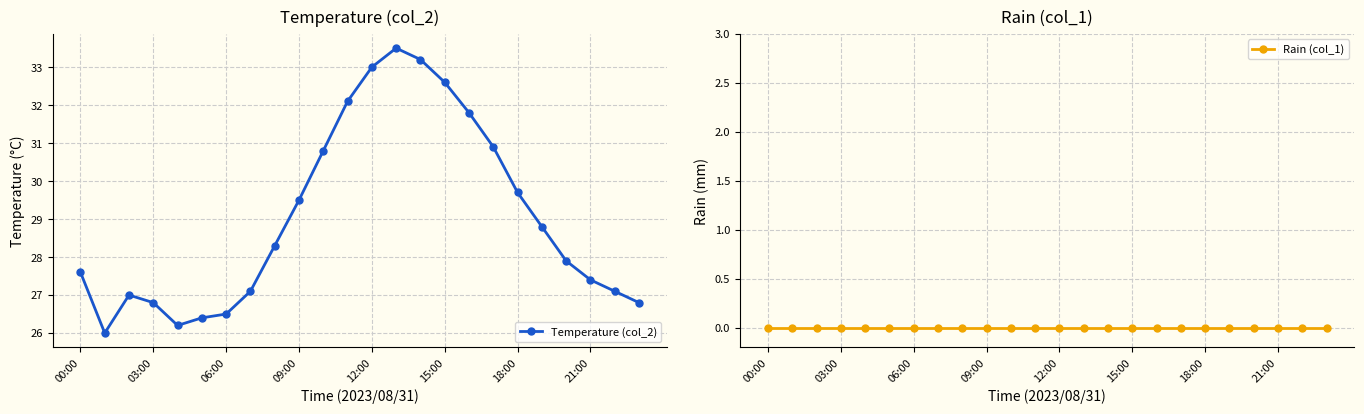

Which series has the widest spread of values?

Temperature (col_2)